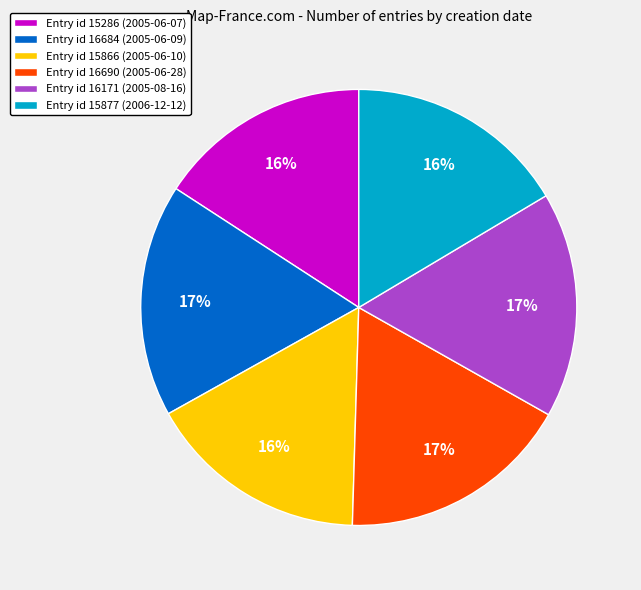

What percentage is the Entry id 15286 (2005-06-07) slice, to the nearest percent?

16%